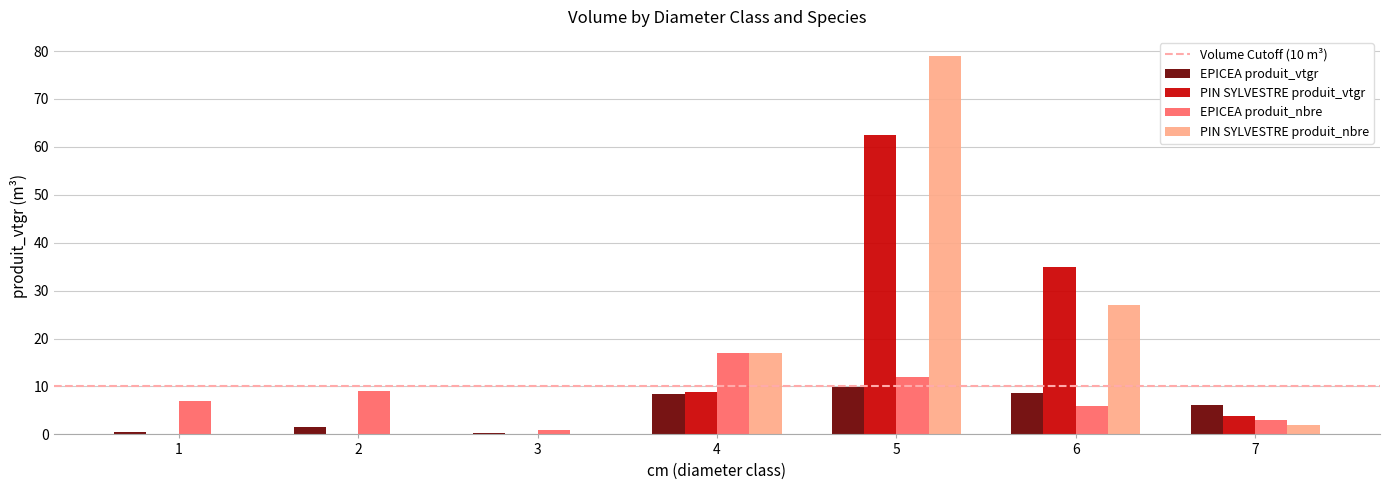

Read the EPICEA produit_vtgr value at 2.

1.6